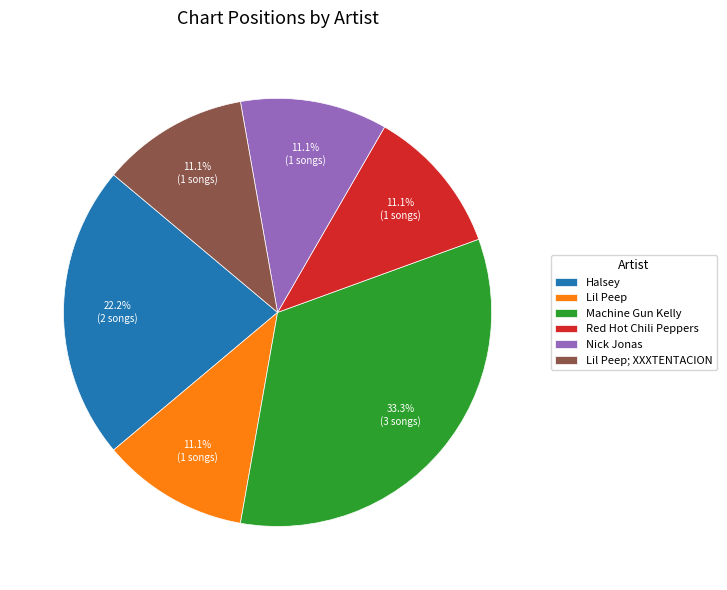

What is the largest slice in the pie chart?

Machine Gun Kelly